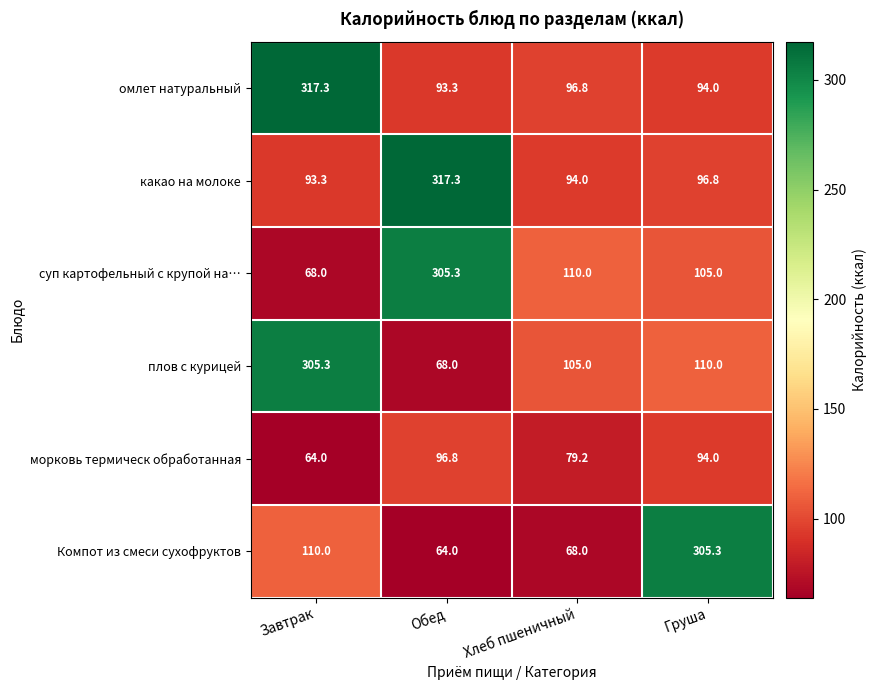

Reading right to left, list all the values displayed in this chart.

омлет натуральный: Груша=94.0	Хлеб пшеничный=96.8	Обед=93.3	Завтрак=317.3
какао на молоке: Груша=96.8	Хлеб пшеничный=94.0	Обед=317.3	Завтрак=93.3
суп картофельный с крупой на…: Груша=105.0	Хлеб пшеничный=110.0	Обед=305.3	Завтрак=68.0
плов с курицей: Груша=110.0	Хлеб пшеничный=105.0	Обед=68.0	Завтрак=305.3
морковь термическ обработанная: Груша=94.0	Хлеб пшеничный=79.2	Обед=96.8	Завтрак=64.0
Компот из смеси сухофруктов: Груша=305.3	Хлеб пшеничный=68.0	Обед=64.0	Завтрак=110.0